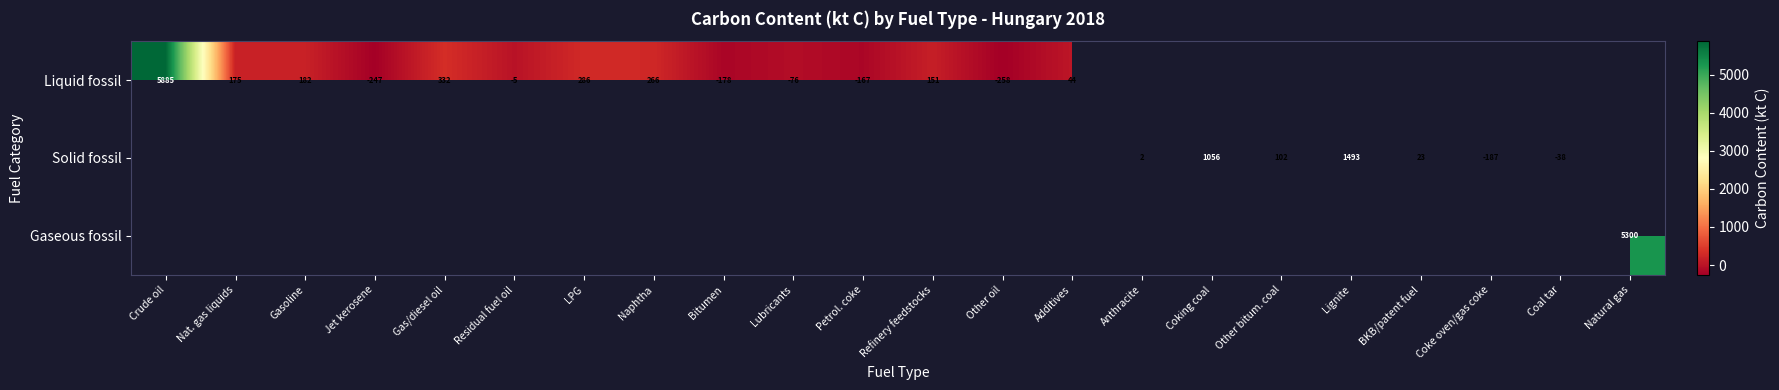

Is the value of Solid fossil at Coal tar greater than the value of Liquid fossil at Residual fuel oil?

No